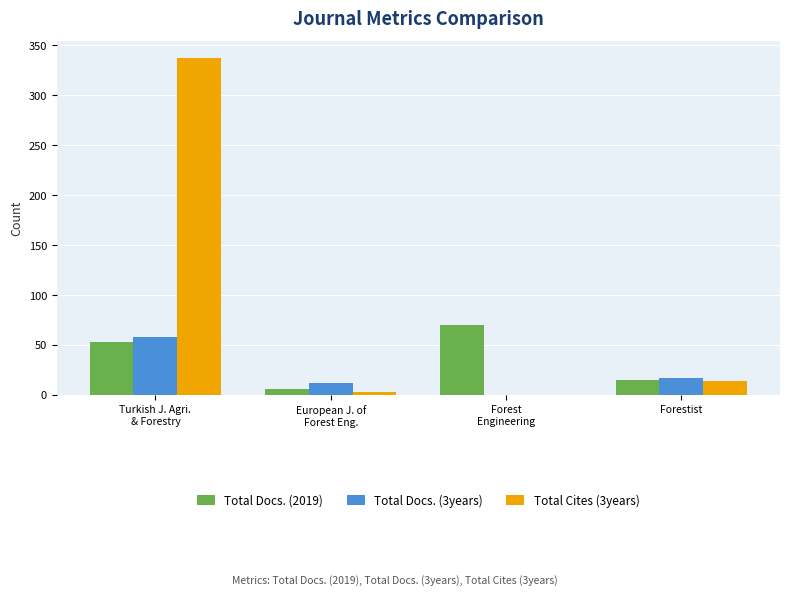

Reading right to left, what are all the values shown in this chart?

Total Docs. (2019): 15	70	6	53
Total Docs. (3years): 17	0	12	58
Total Cites (3years): 14	0	3	337